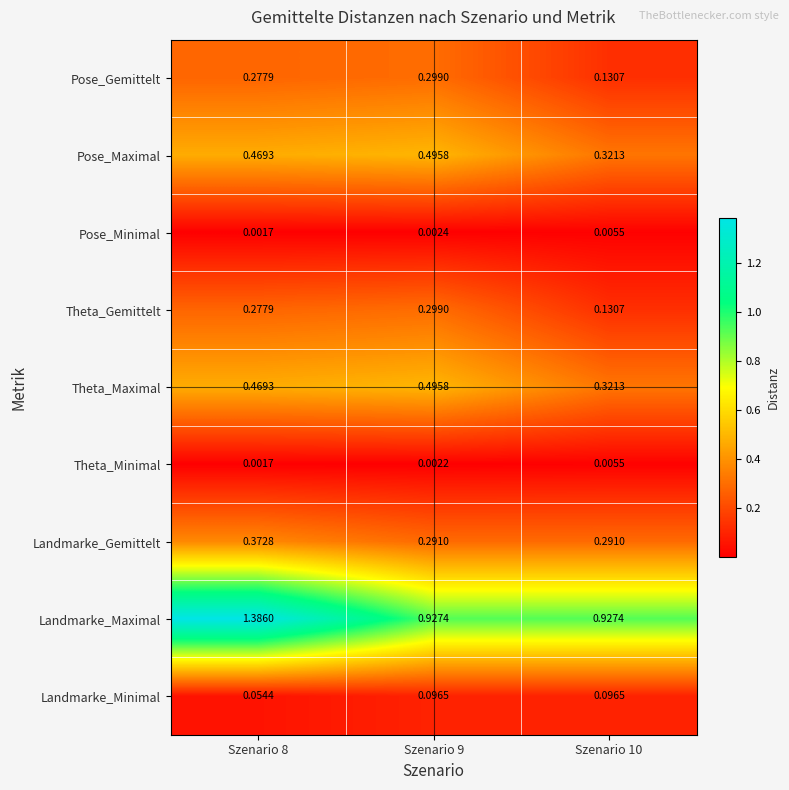

Which series has the largest total across all categories?

Landmarke_Maximal